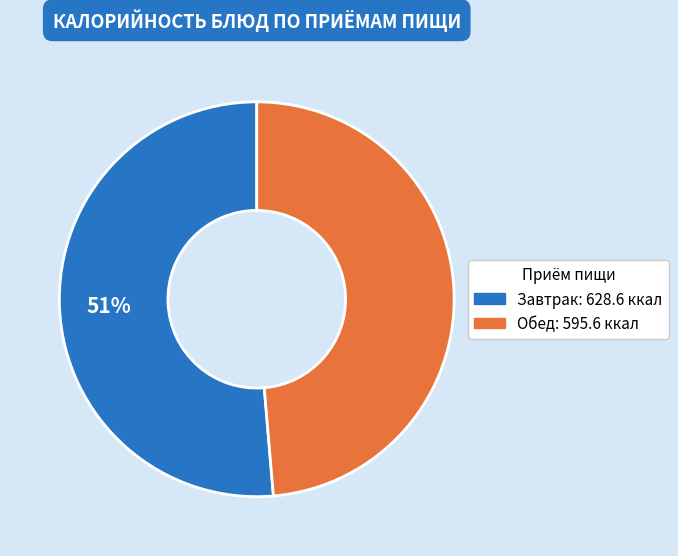

Is there a majority slice in this chart?

Yes